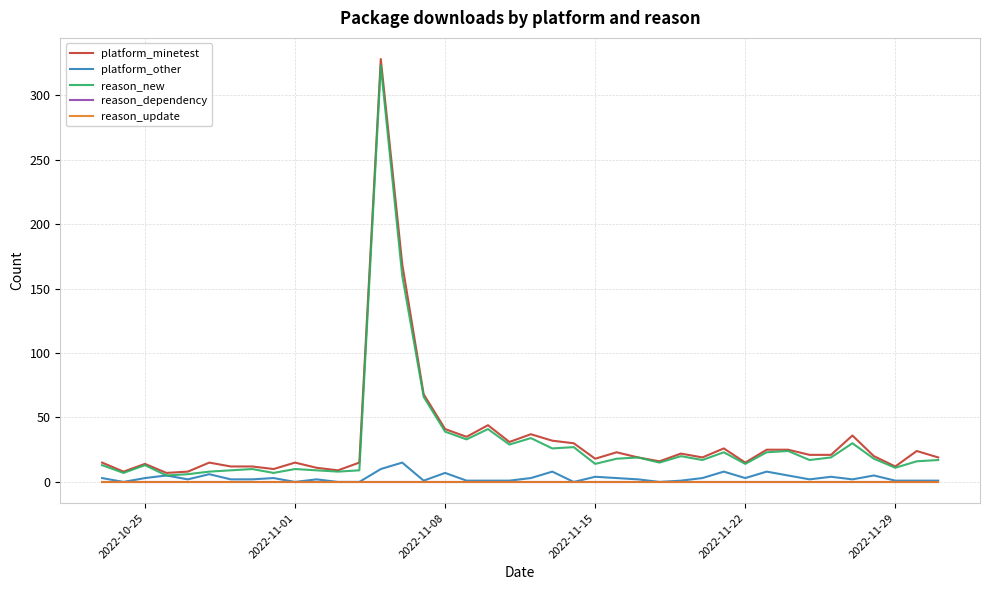

Does the chart display data point markers on the line(s)?

No